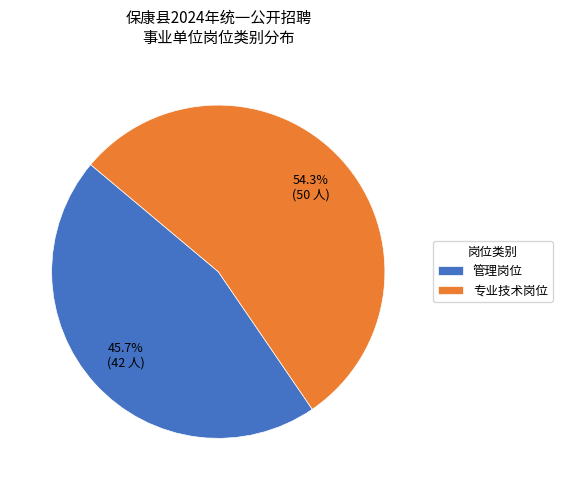

Which slice is the smallest?

管理岗位